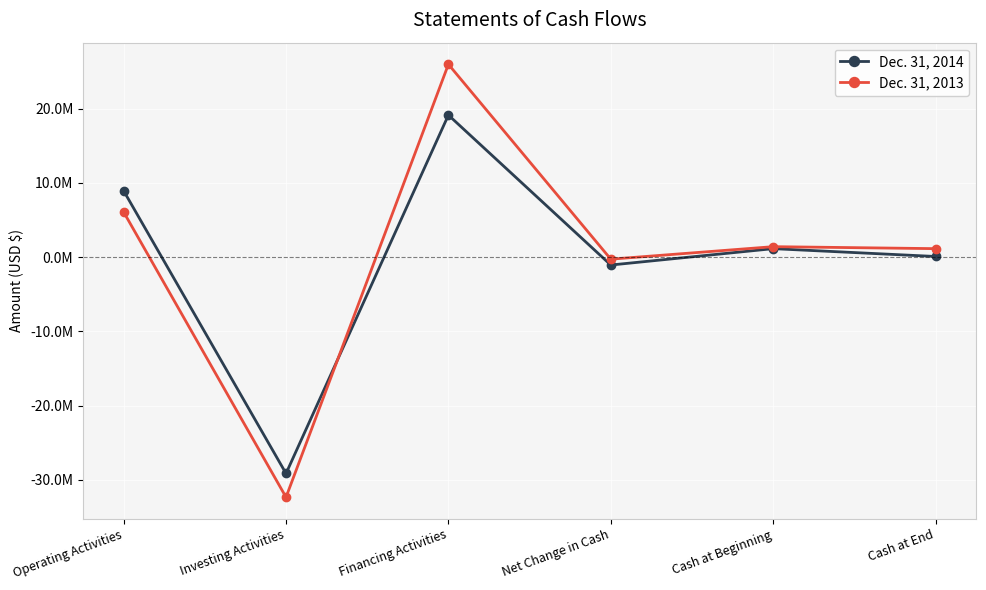

What is the approximate value of Dec. 31, 2013 at Net Change in Cash, to the nearest 100?

-267000